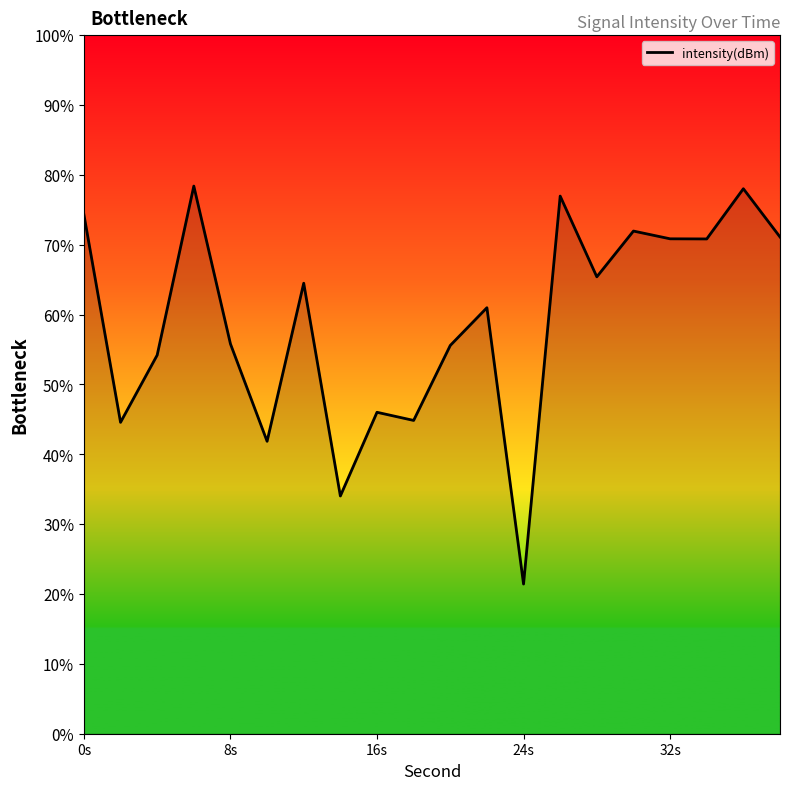

What is the difference between the maximum and minimum values?

57.0